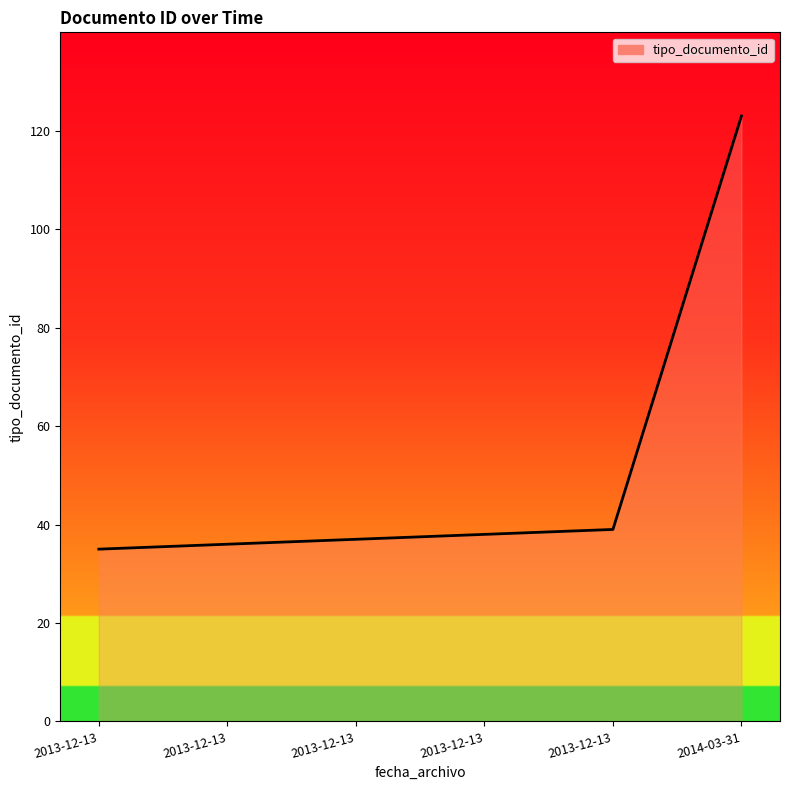

Does the chart display data point markers on the line(s)?

No